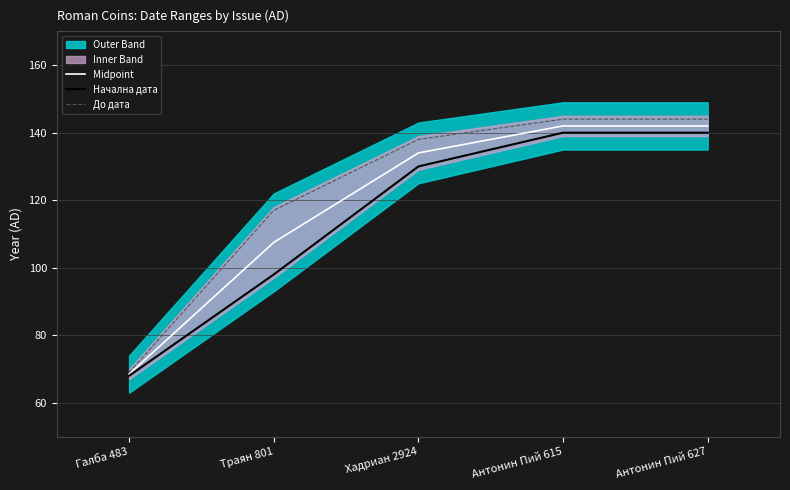

What is the label of the 2nd point from the right?

Антонин Пий 615